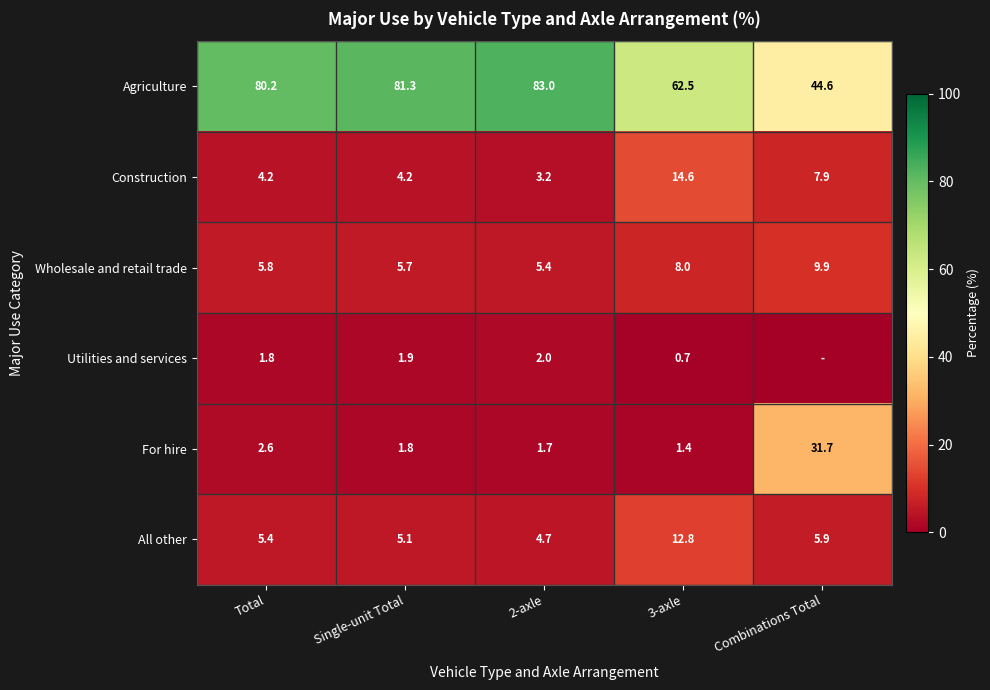

At how many categories does at least one series exceed 75?

3